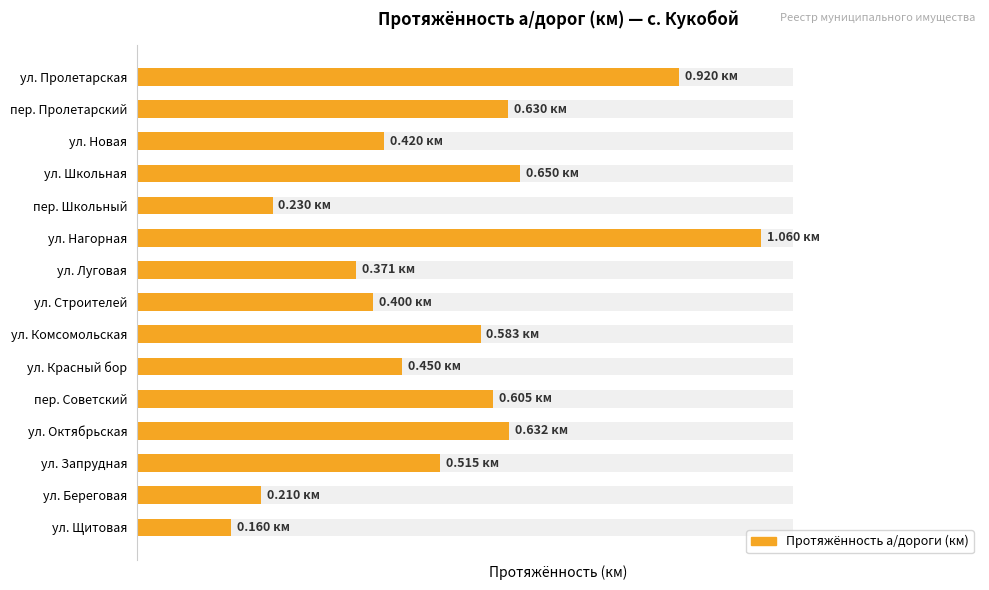

Are the bars grouped side by side (vs. stacked)?

No